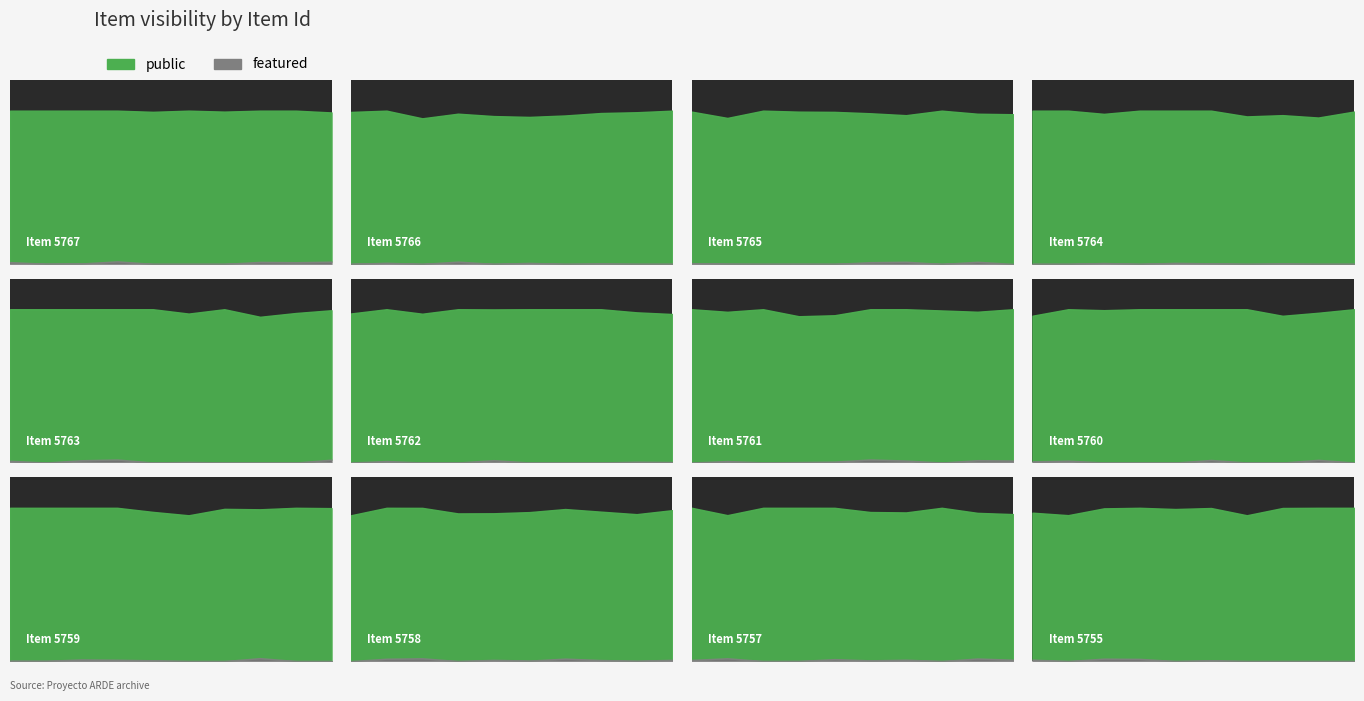

What value does the public series have at 5764?

1